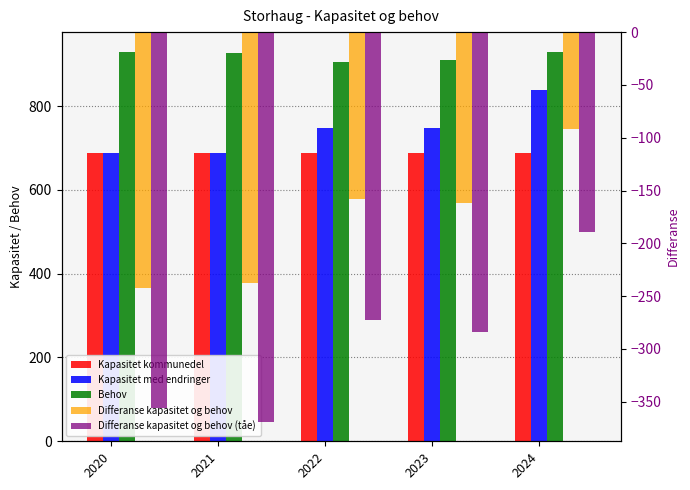

How many groups of bars are there?

5